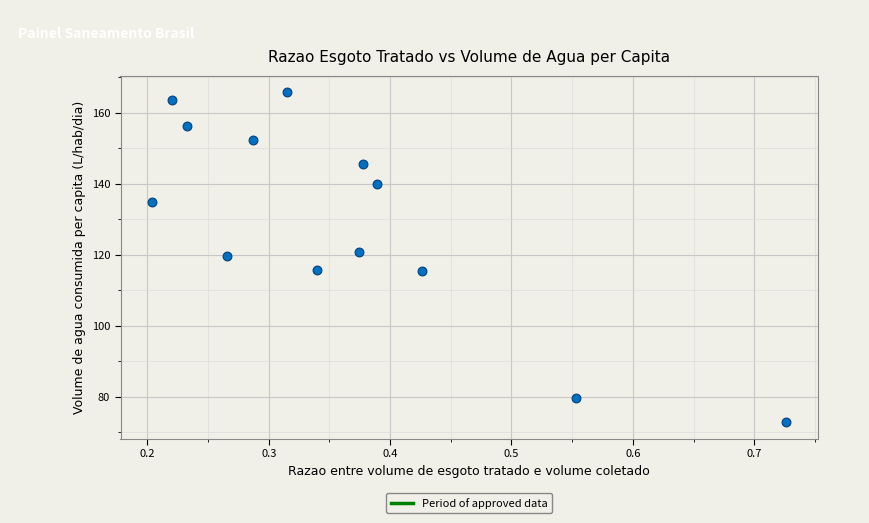

What is the range of Y values (max minus min)?

93.0